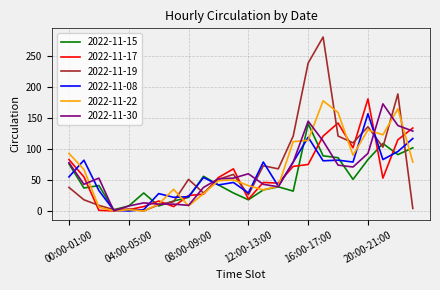

Which series has the widest spread of values?

2022-11-19